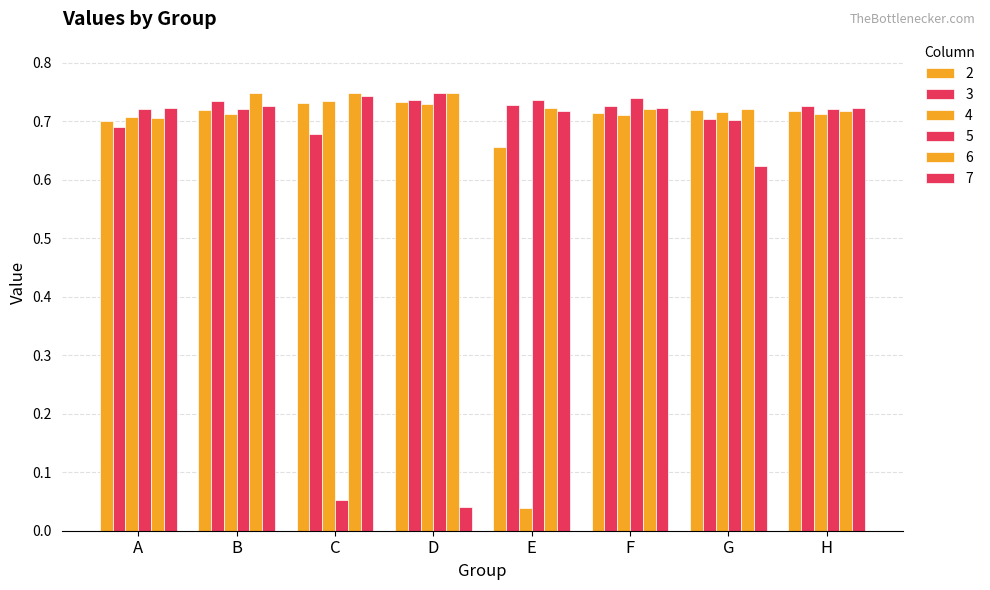

Are the bars grouped side by side (vs. stacked)?

Yes